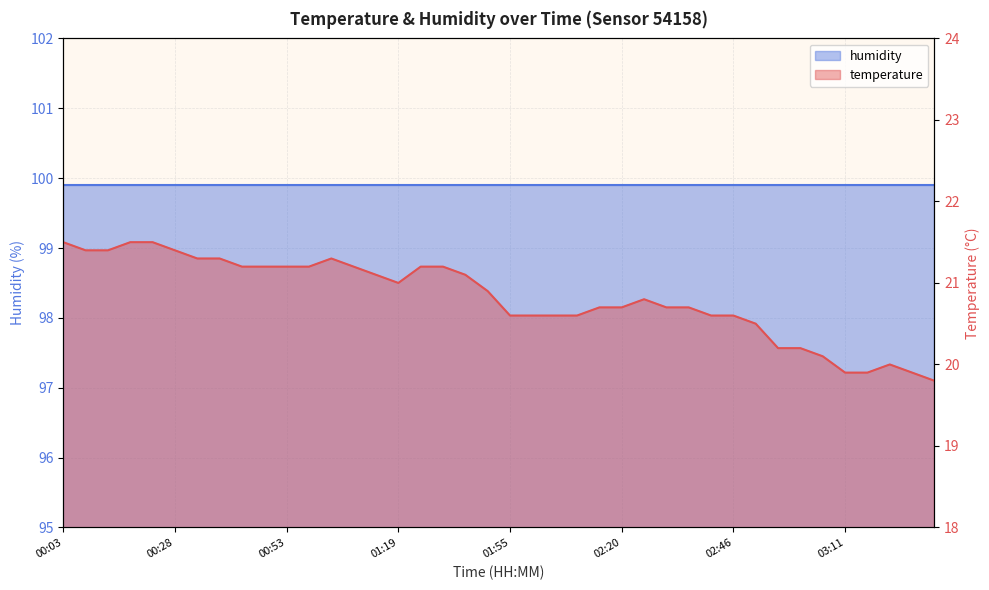

Rank the categories by value from lowest to highest.

03:31, 03:11, 03:16, 03:26, 03:21, 03:06, 02:56, 03:01, 02:51, 01:55, 02:00, 02:05, 02:10, 02:41, 02:46, 02:15, 02:20, 02:30, 02:35, 02:25, 01:50, 01:19, 01:14, 01:45, 00:43, 00:48, 00:53, 00:58, 01:09, 01:35, 01:40, 00:33, 00:38, 01:03, 00:08, 00:13, 00:28, 00:03, 00:18, 00:23